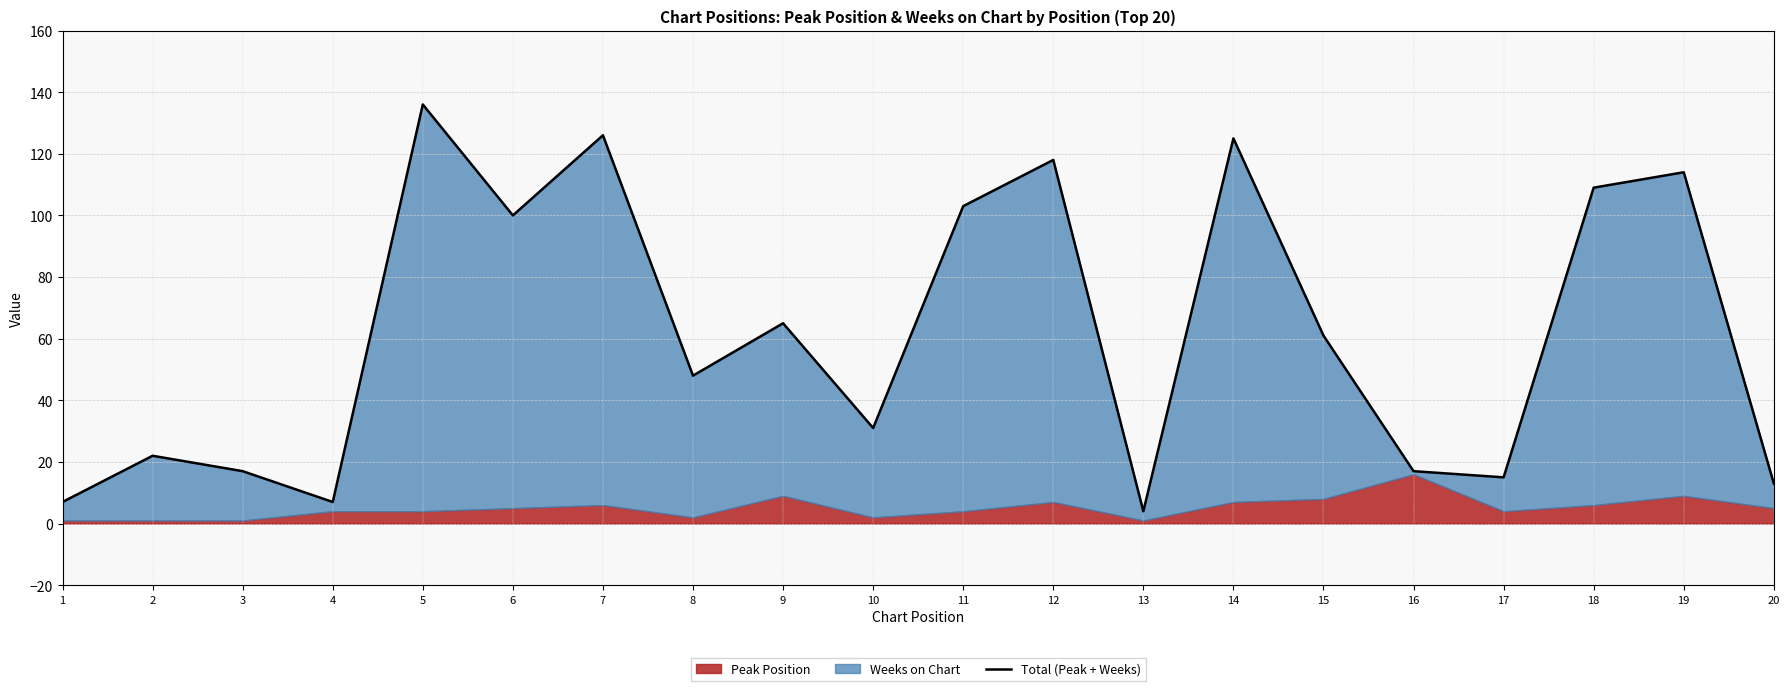

Reading left to right, transcribe all the data shown in this chart.

7	22	17	7	136	100	126	48	65	31	103	118	4	125	61	17	15	109	114	13